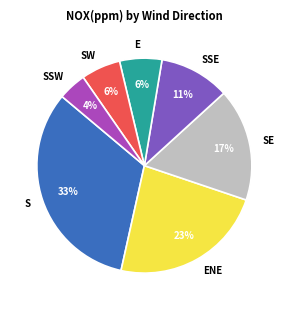

To the nearest percent, what is the average slice percentage?

14%